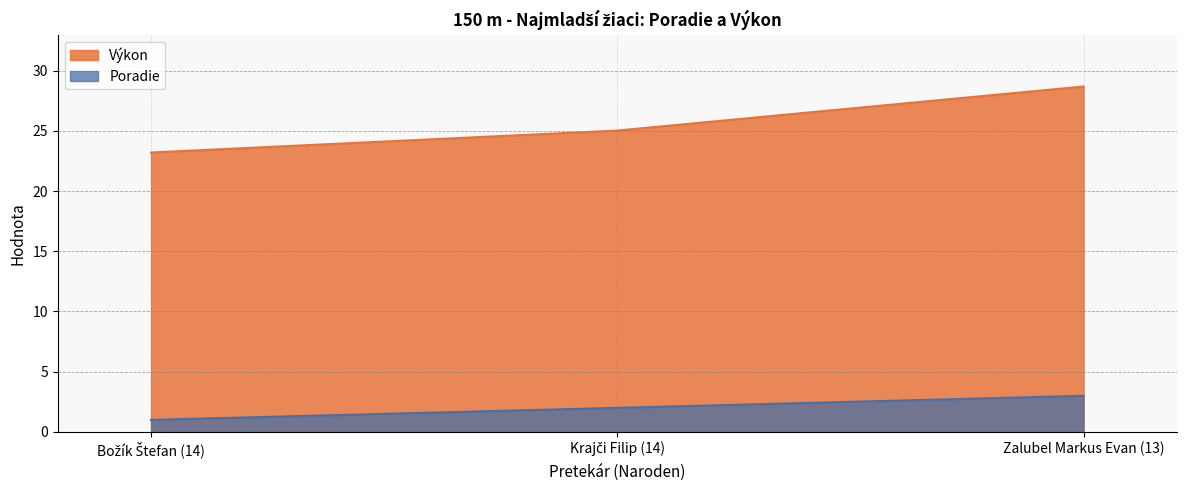

Rank the series by their average value, from highest to lowest.

Výkon, Poradie